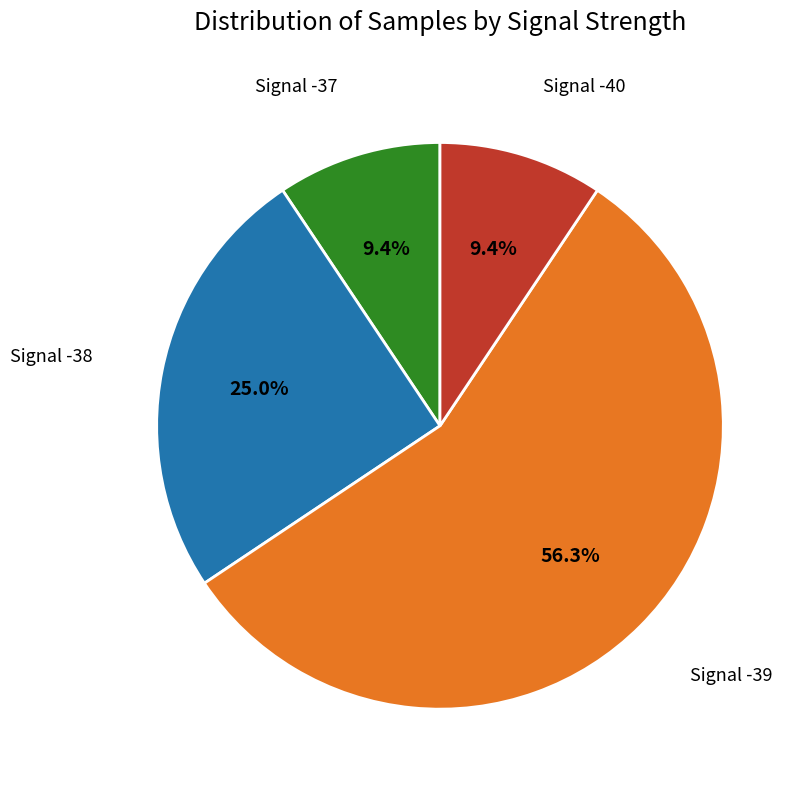

Is there a majority slice in this chart?

Yes